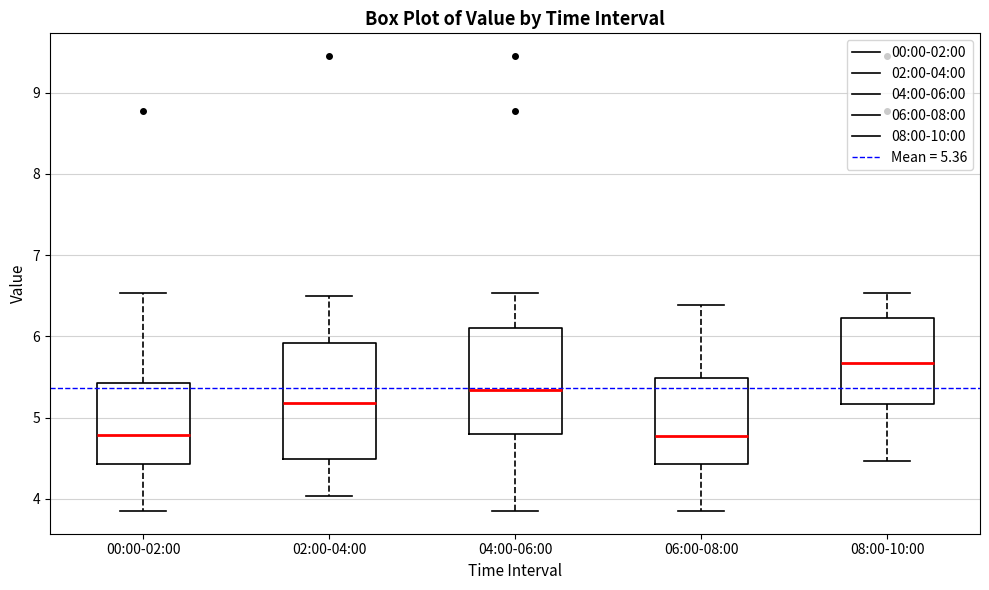

Reading left to right, read every box against the y-axis: the position of its median line, the range the box covers, and the ends of its whiskers. The values are not printed on the chart, so give them approximately, as read against the axis.

00:00-02:00: median 4.8, box 4.4 to 5.4, whiskers 3.9 to 6.5
02:00-04:00: median 5.2, box 4.5 to 5.9, whiskers 4.0 to 6.5
04:00-06:00: median 5.3, box 4.8 to 6.1, whiskers 3.9 to 6.5
06:00-08:00: median 4.8, box 4.4 to 5.5, whiskers 3.9 to 6.4
08:00-10:00: median 5.7, box 5.2 to 6.2, whiskers 4.5 to 6.5